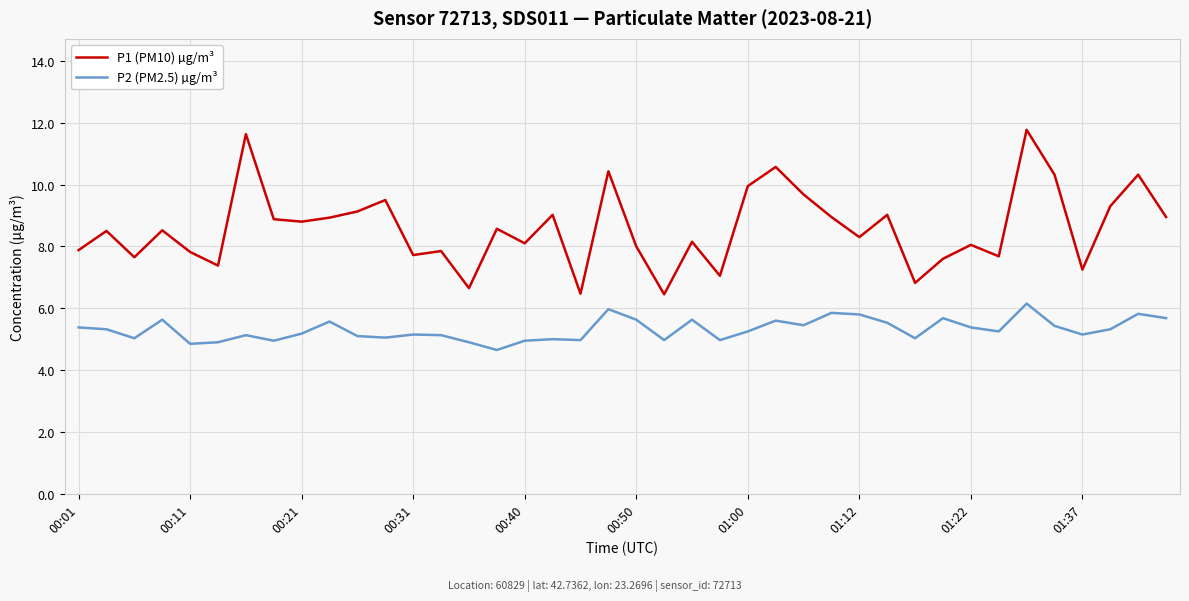

True or false: P1 (PM10) µg/m³ and P2 (PM2.5) µg/m³ intersect in this chart.

False